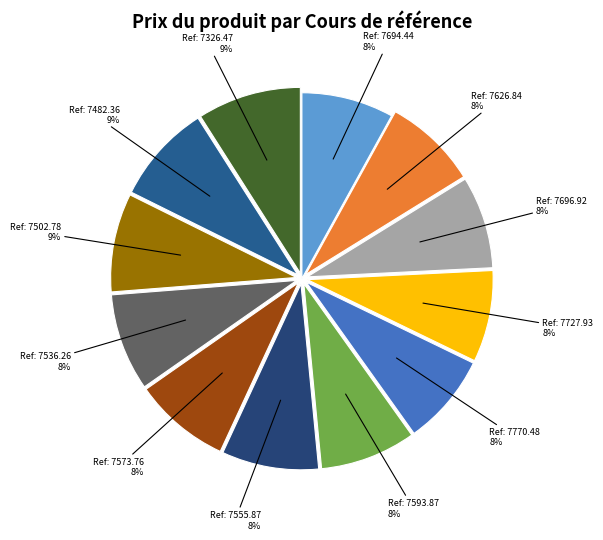

How many slices are in this pie chart?

12